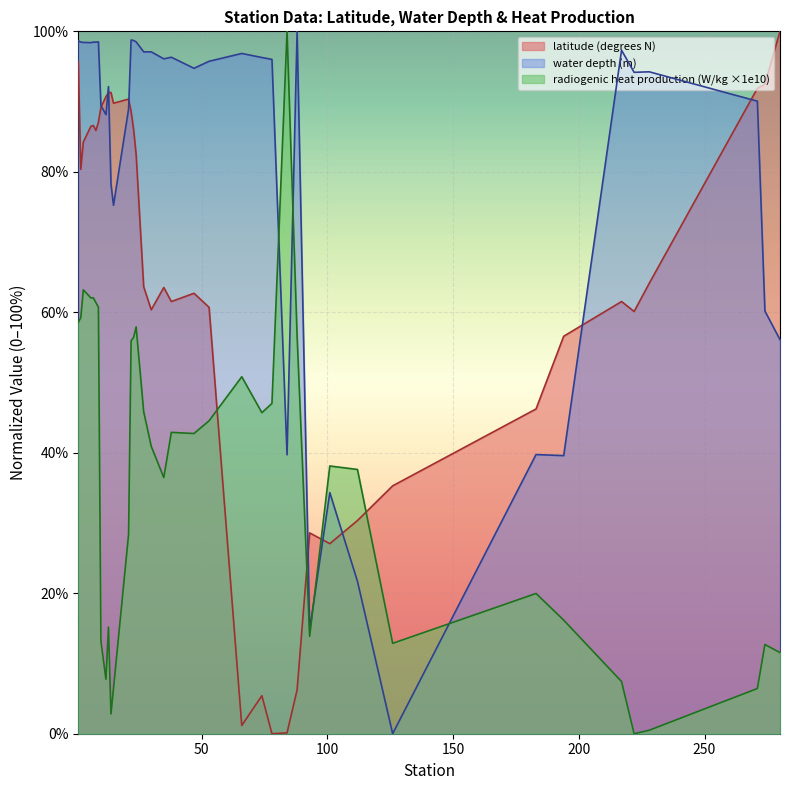

What is the difference between the maximum and minimum values in the radiogenic heat production (W/kg x1e10) series?

100.0